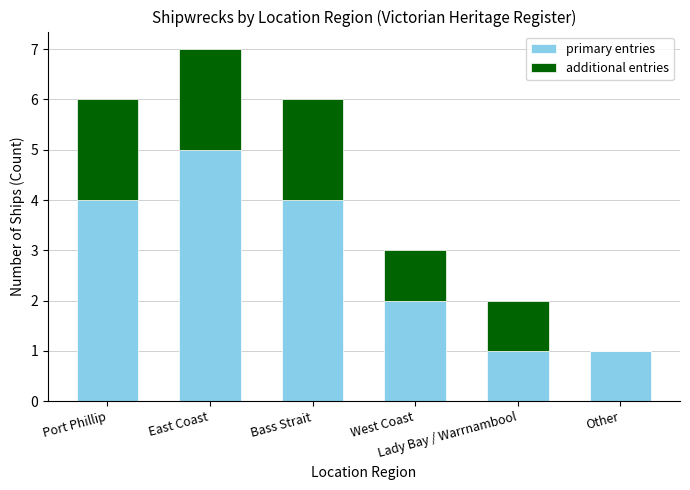

How many primary entries values are between 1 and 4?

5